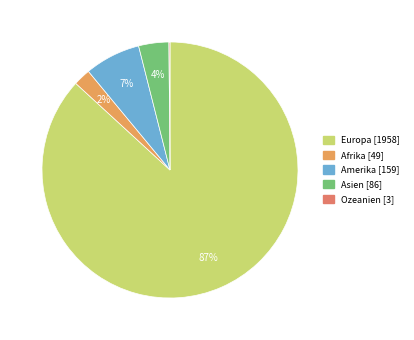

Which category has the biggest portion of the pie?

Europa